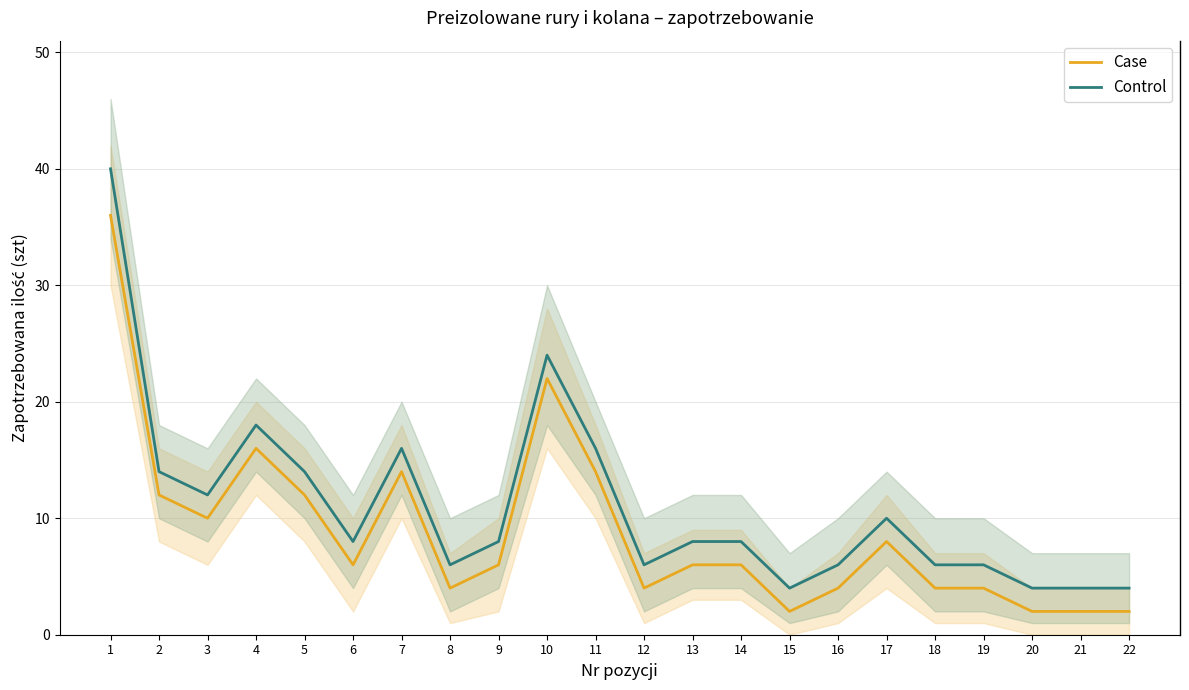

How many data points in Case are less than 6?

9